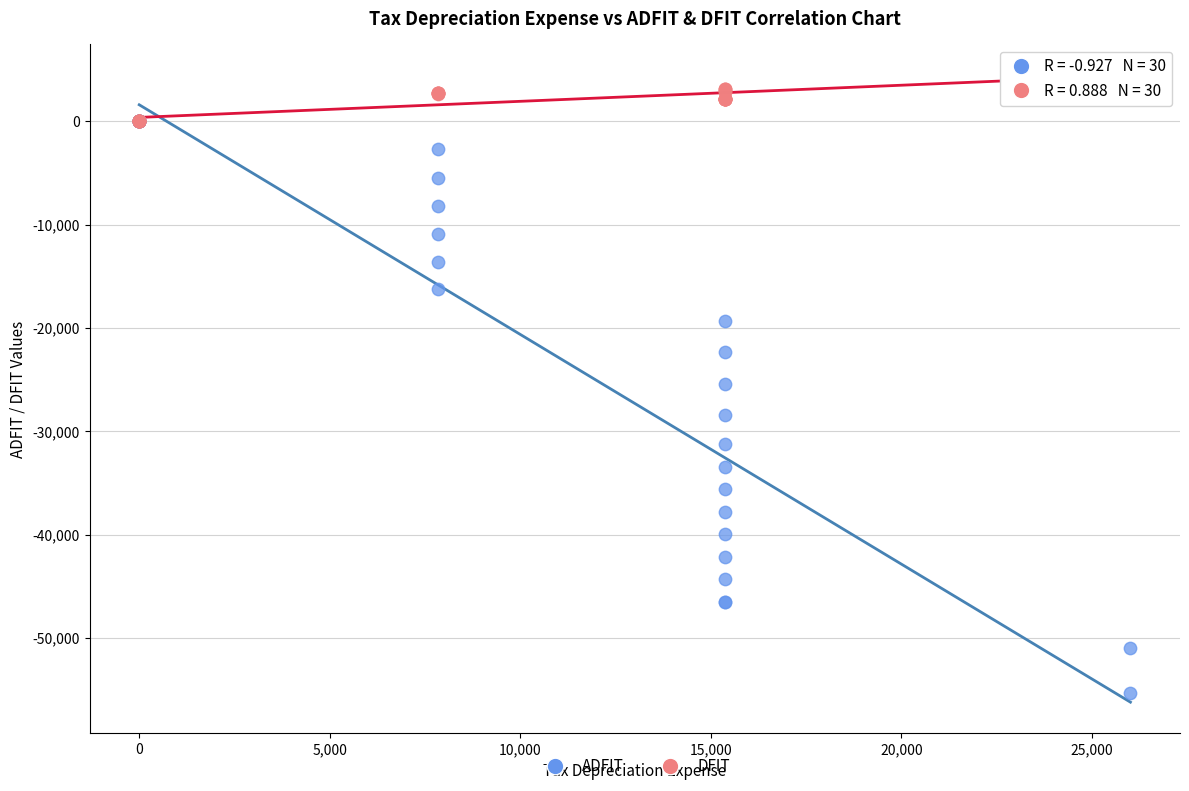

In the ADFIT series, what Y value is closest to -27673?

-28432.9